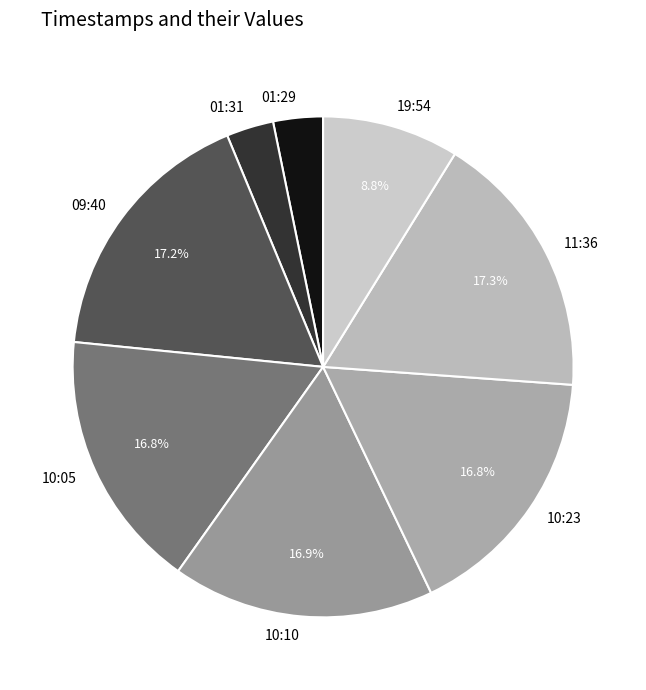

Count the number of slices in the pie.

8